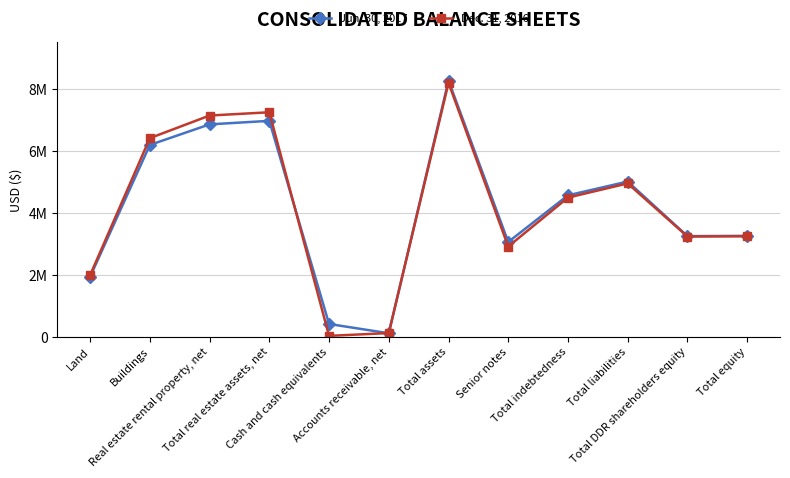

List the series in order of their overall mean, highest first.

Dec. 31, 2016, Jun. 30, 2017